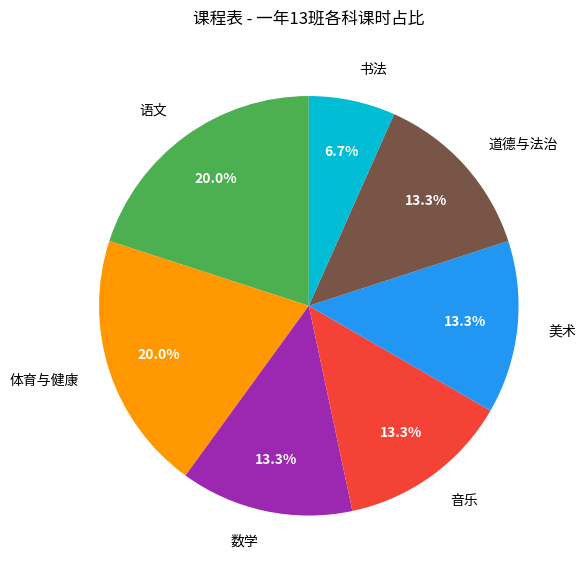

Is the sum of 音乐 and 美术 greater than half?

No